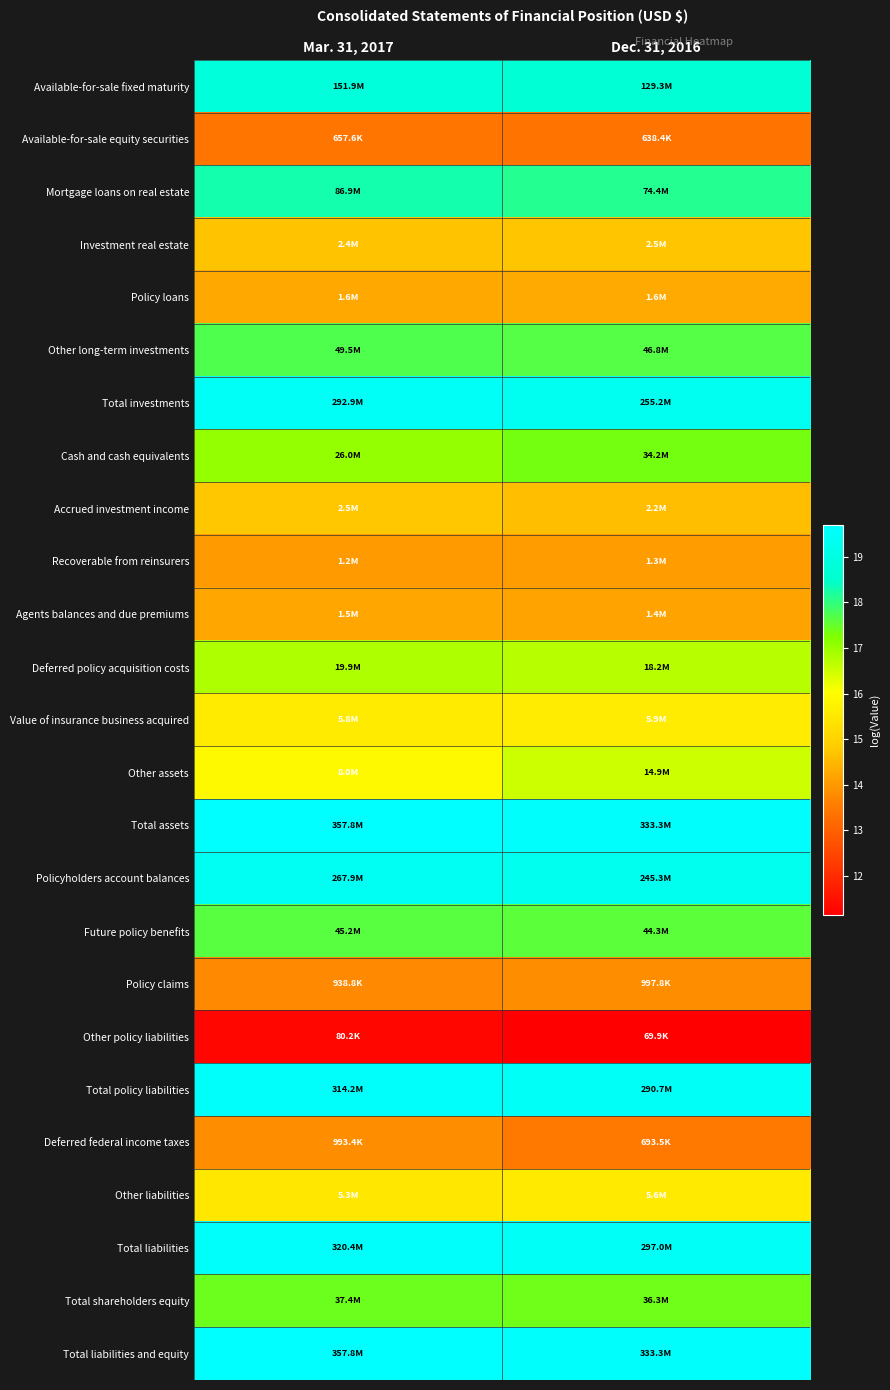

What is the difference between the highest and lowest values at Dec. 31, 2016?

8.5